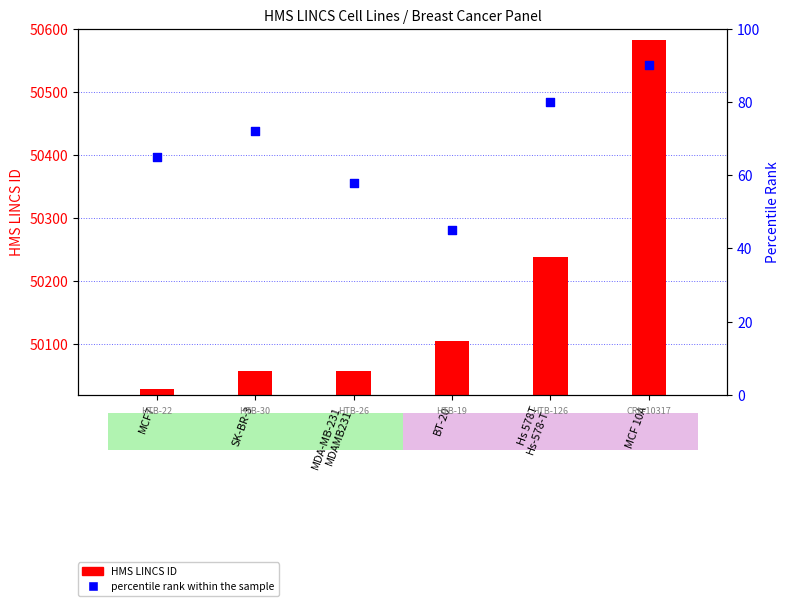

What are all the series names shown in the legend?

HMS LINCS ID, percentile rank within the sample